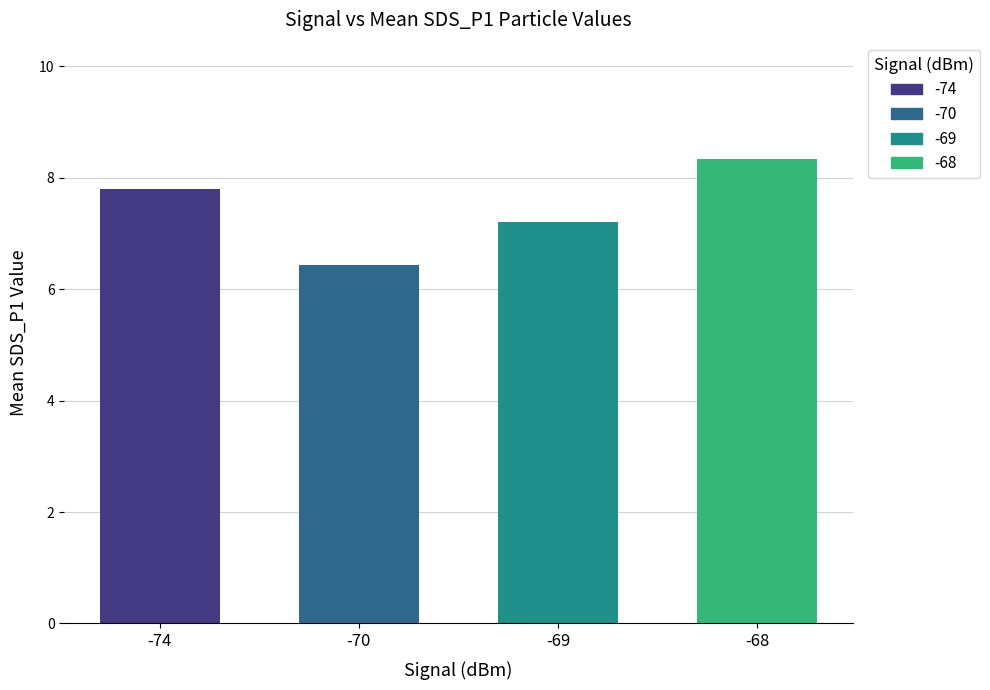

The chart shows a value of 8.5 at -70. True or false?

False